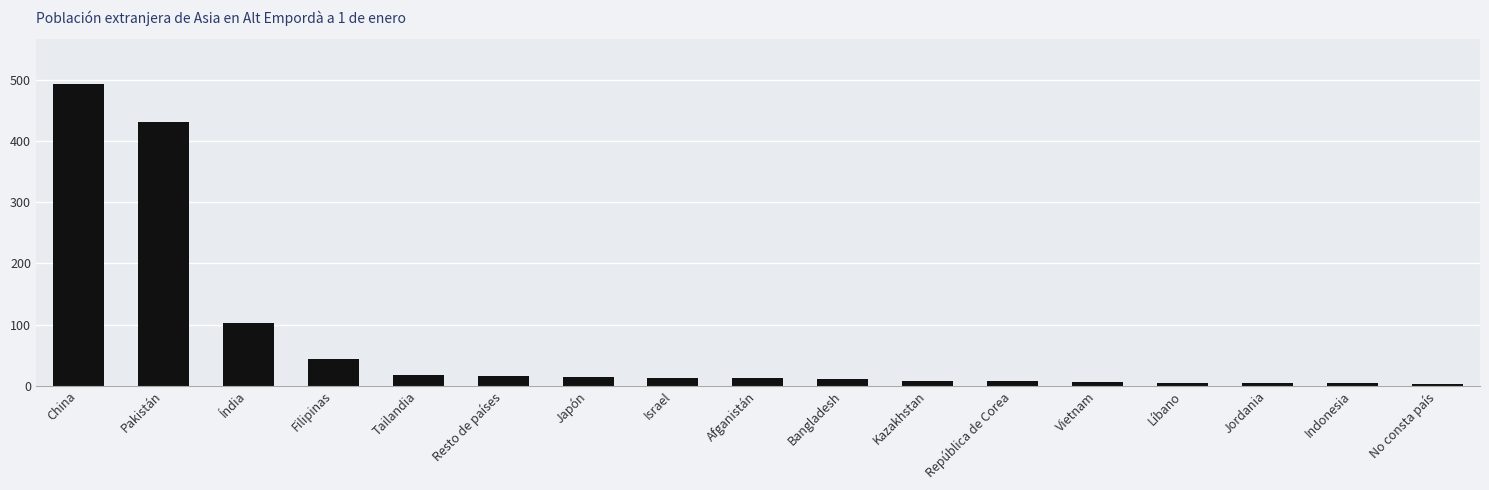

What is the maximum value shown in the chart?

493